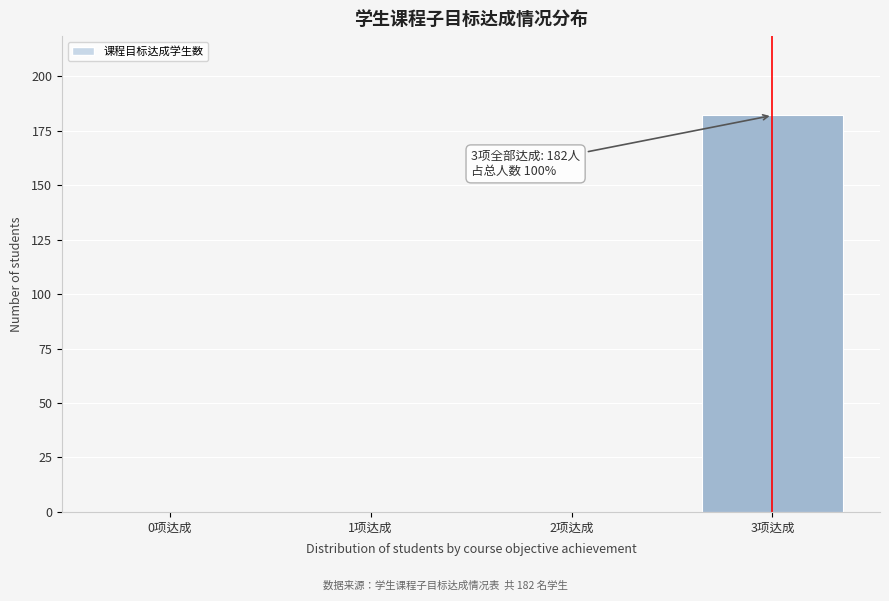

Reading left to right, list all the values displayed in this chart.

0项达成=0	1项达成=0	2项达成=0	3项达成=182